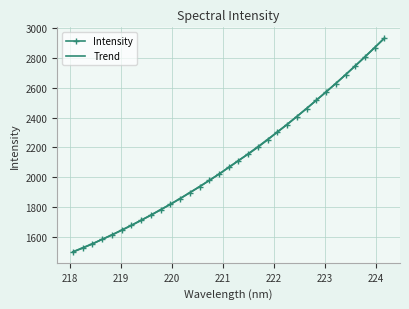

Approximately how many times larger is the value at 223.2172 compared to 222.6447?

1.1